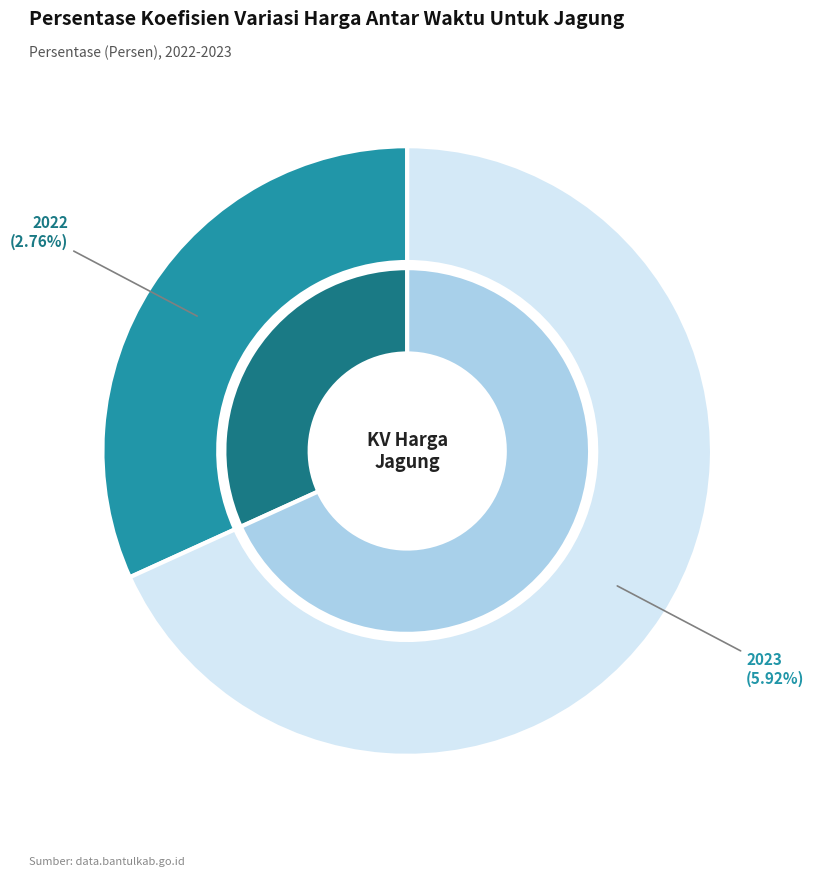

Count the number of slices in the pie.

2